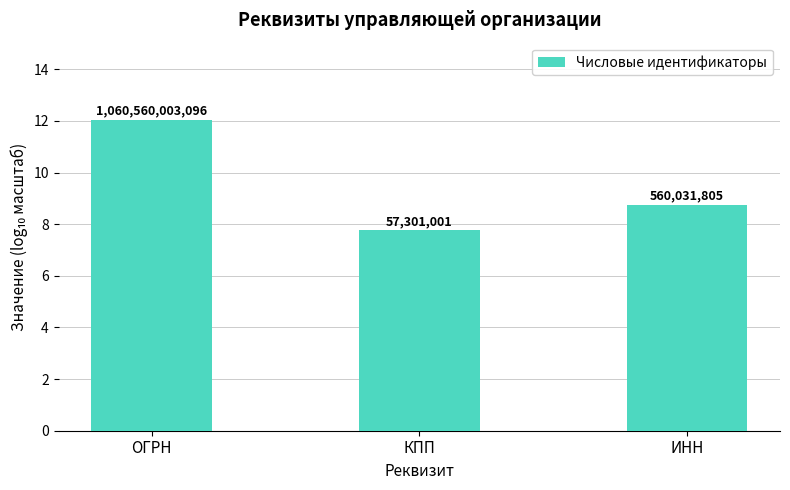

Are the bars horizontal?

No